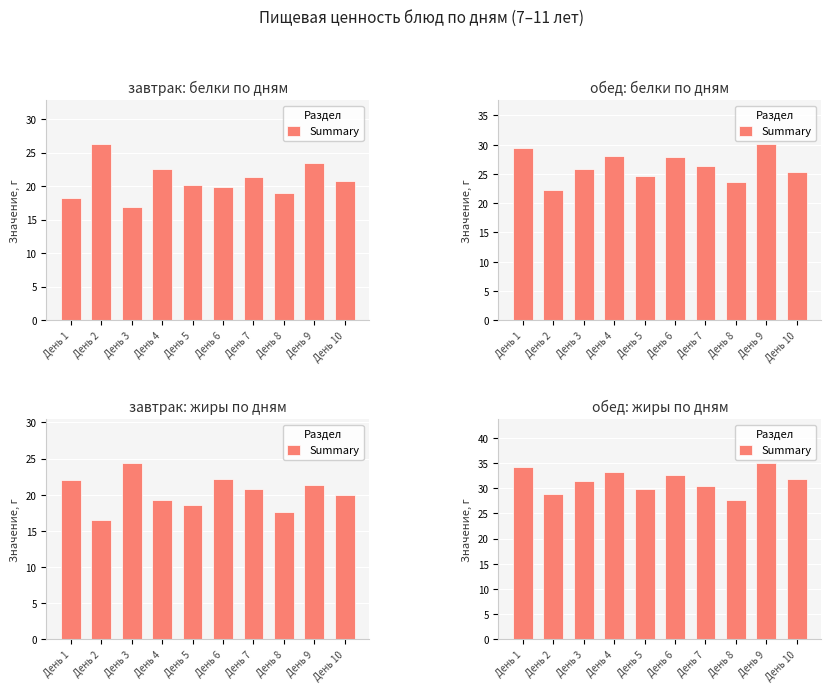

What is the sum of the values at День 8 and День 1?

61.8